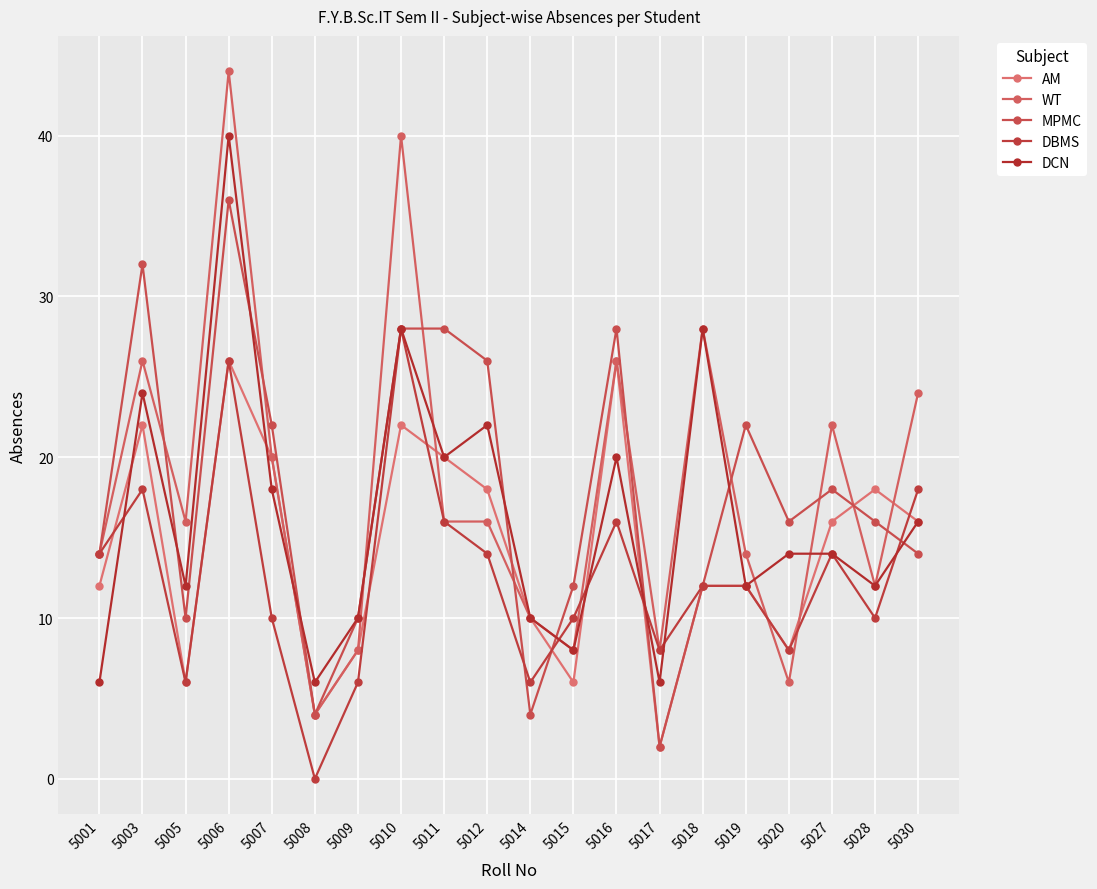

How many series are shown in this chart?

5